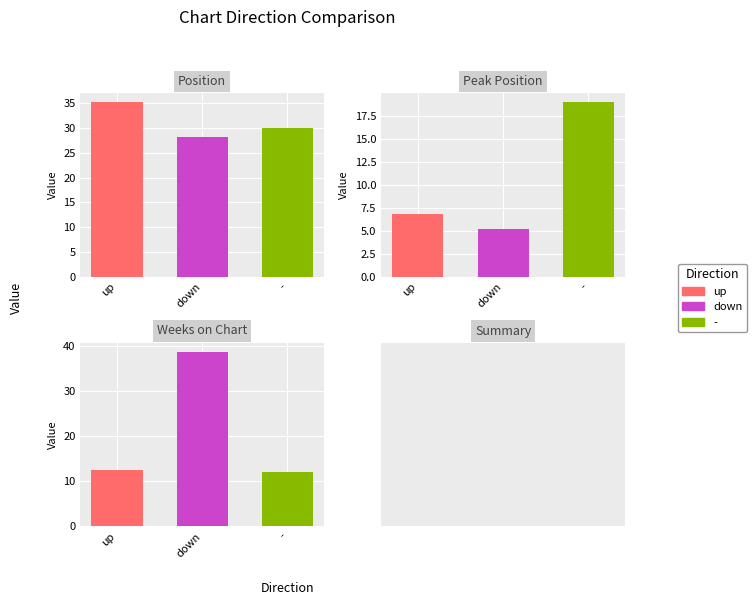

What is the sum of all down values?

72.0